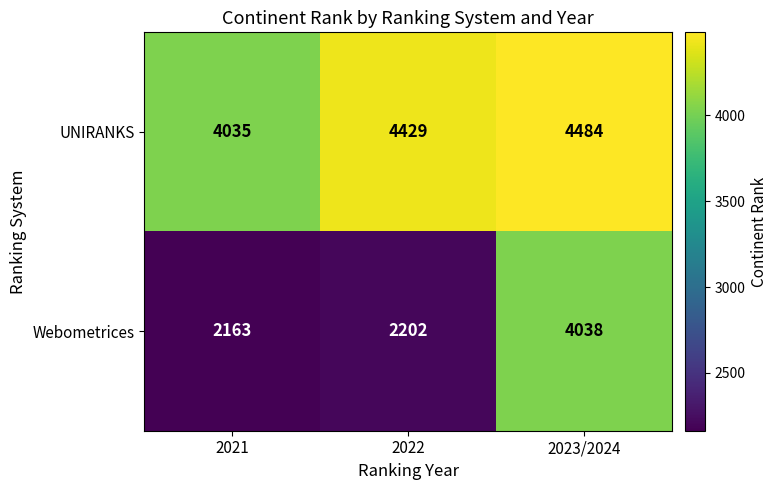

Reading left to right, transcribe all the data shown in this chart.

UNIRANKS: 4035	4429	4484
Webometrices: 2163	2202	4038